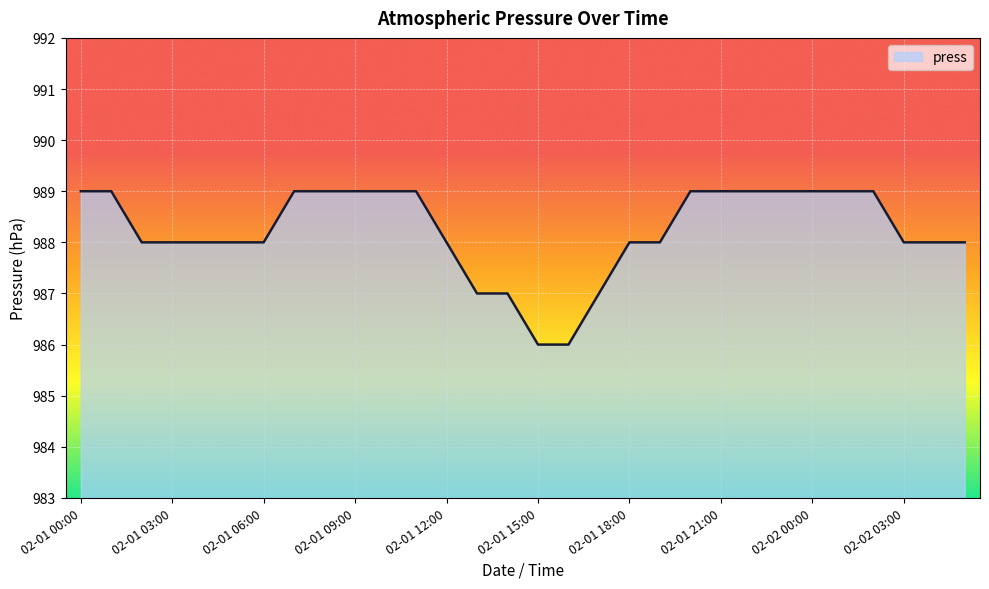

What is the maximum value shown in the chart?

989